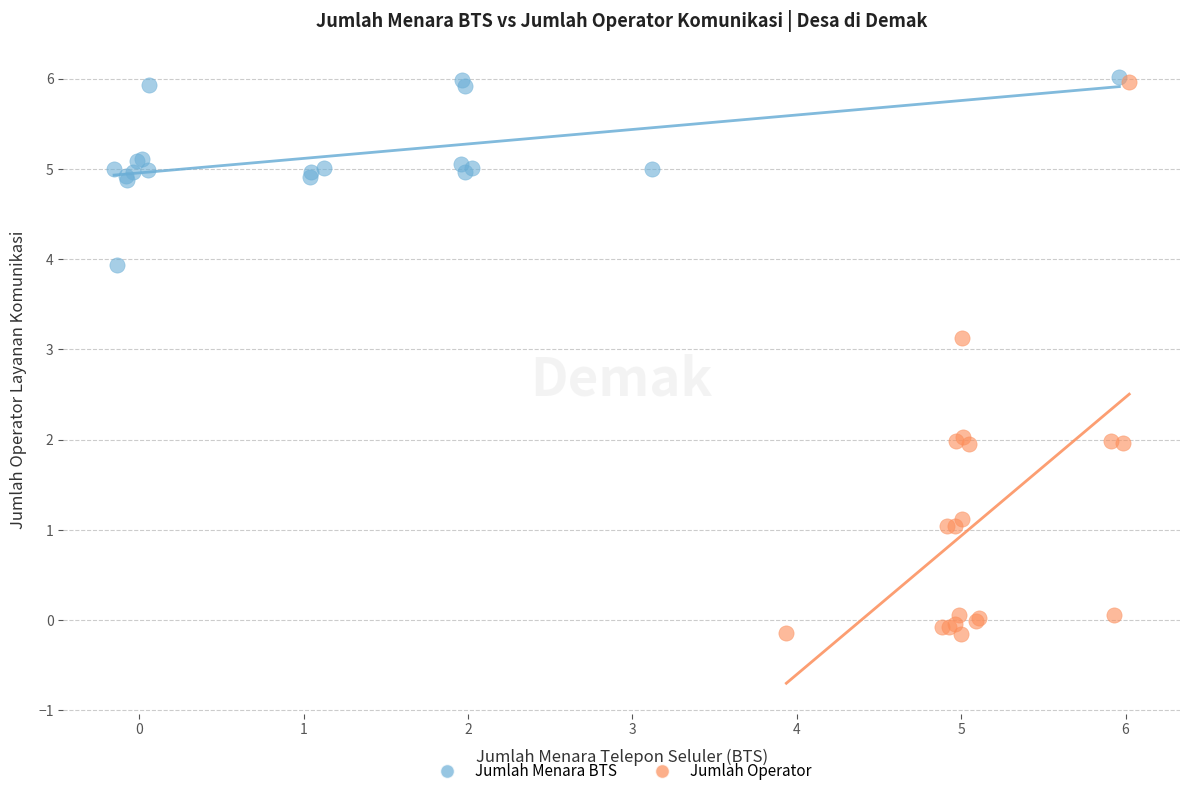

Which series has the largest Y range (max minus min)?

Jumlah Operator